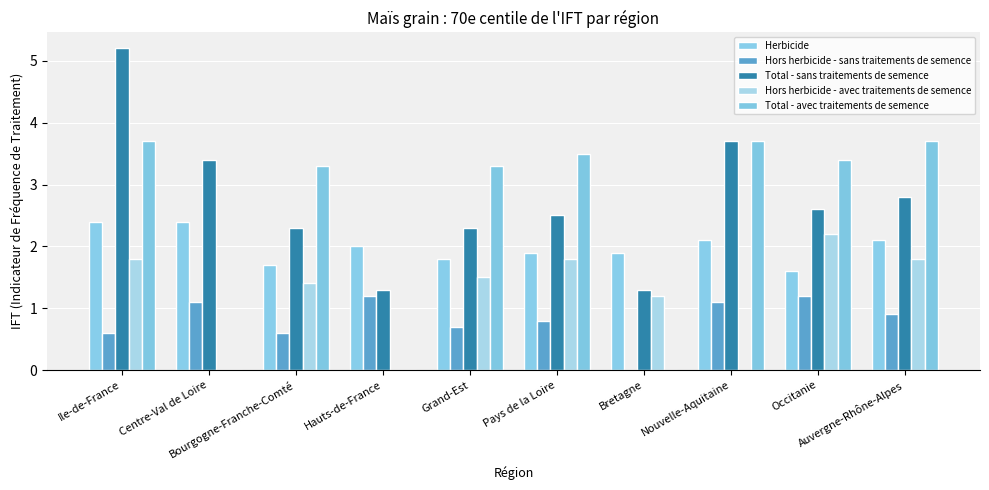

What is the sum of the Hors herbicide - avec traitements de semence values at Centre-Val de Loire and Occitanie?

2.2